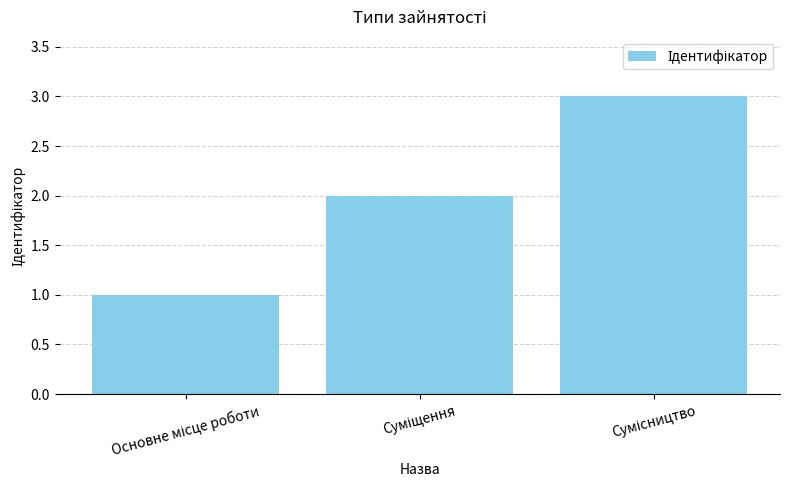

What is the greatest value displayed?

3